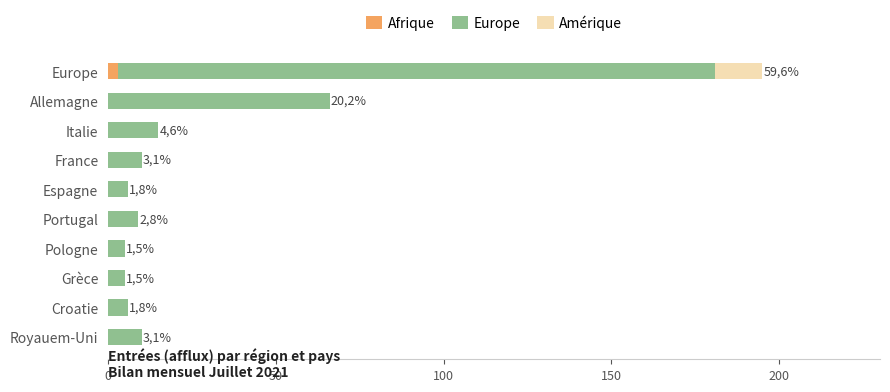

True or false: Afrique has a value of 0 at Italie.

True